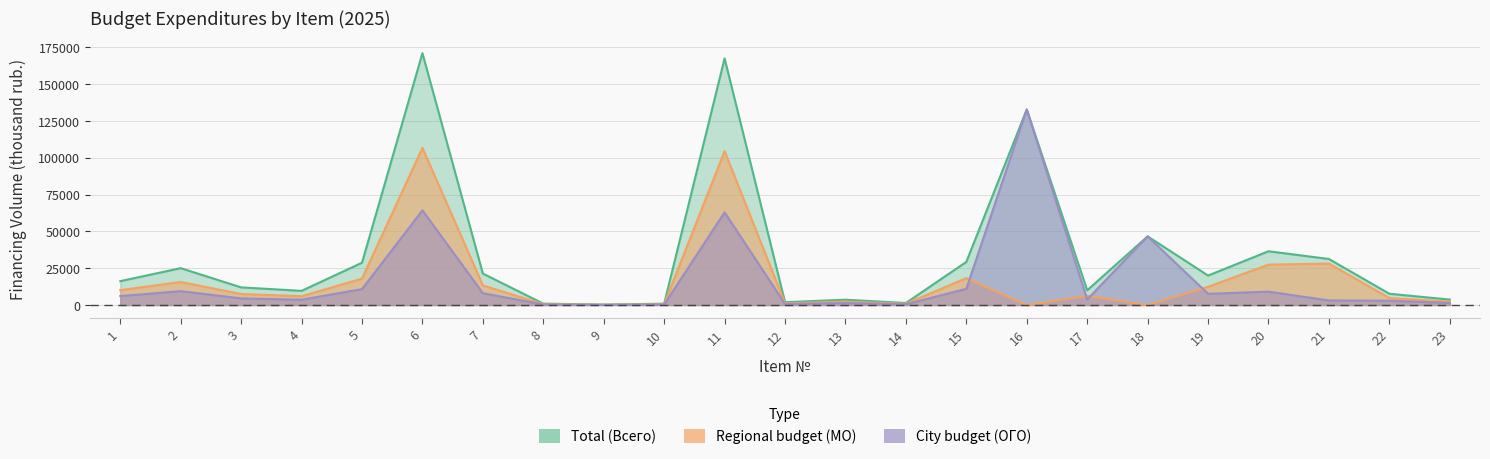

Count the number of categories in the chart.

23